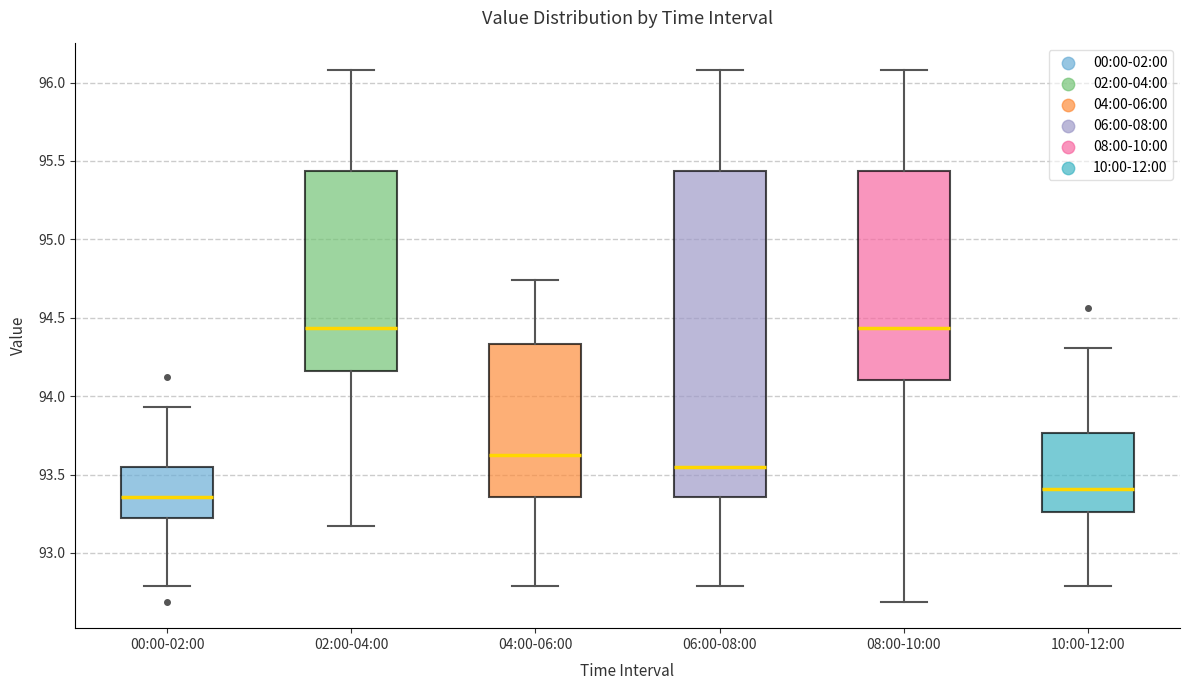

Where is the lower edge of the box for 02:00-04:00 on the y-axis? The values are not printed on the chart, so give them approximately, as read against the axis.

94.15